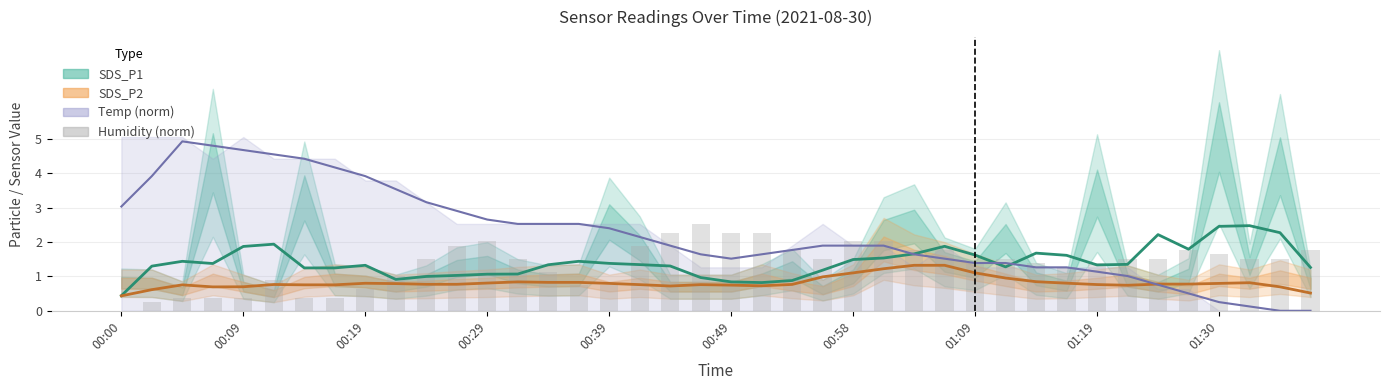

Where is SDS_P2 nearest to the value 0?

00:00